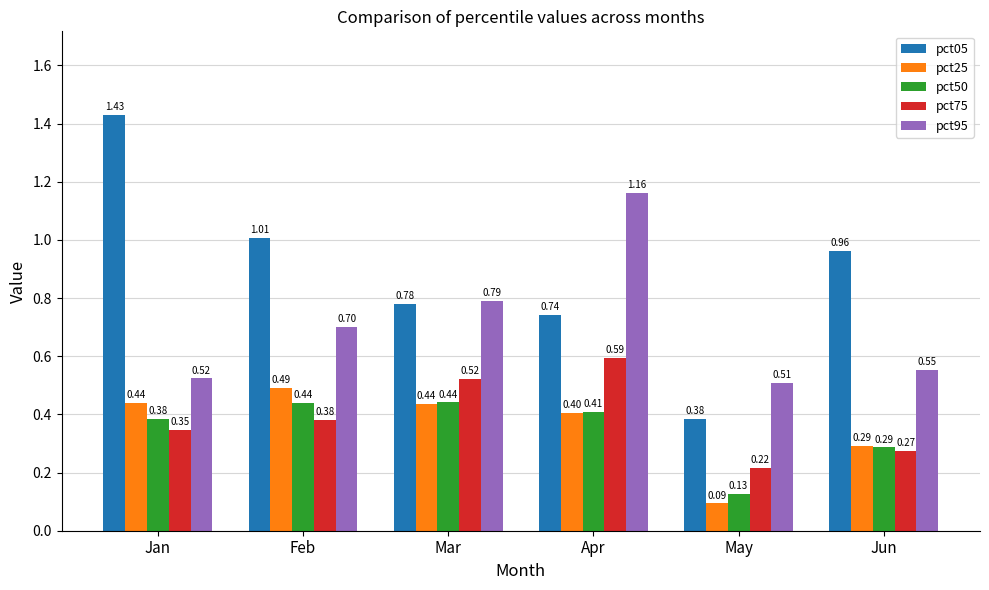

What is the sum of the pct95 values at Feb and Apr?

1.9